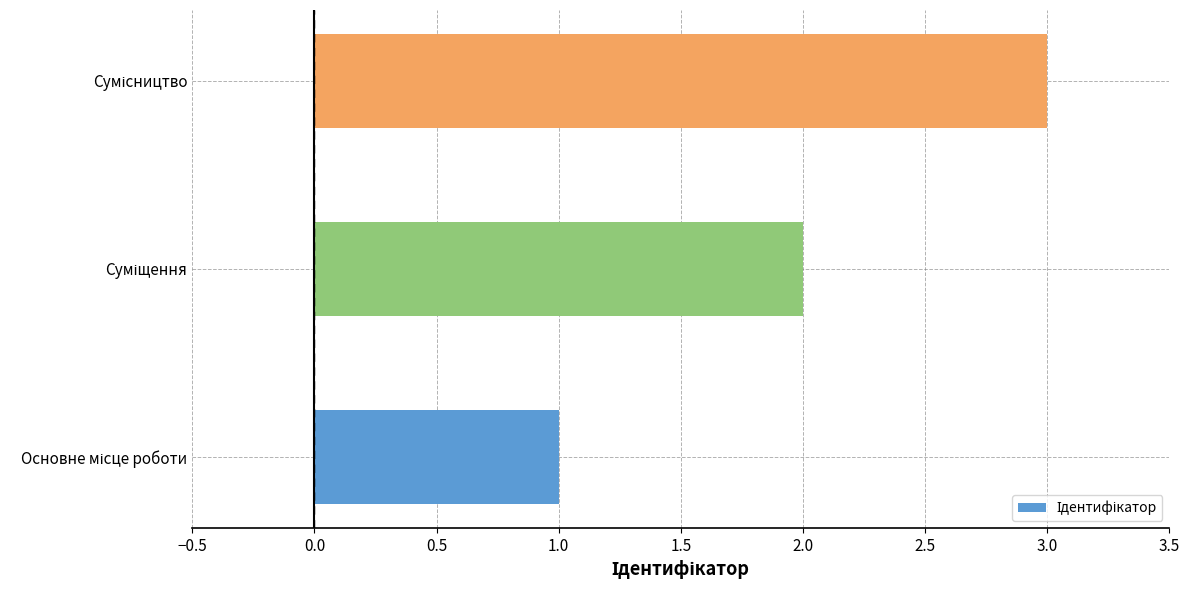

What is the sum of all values?

6